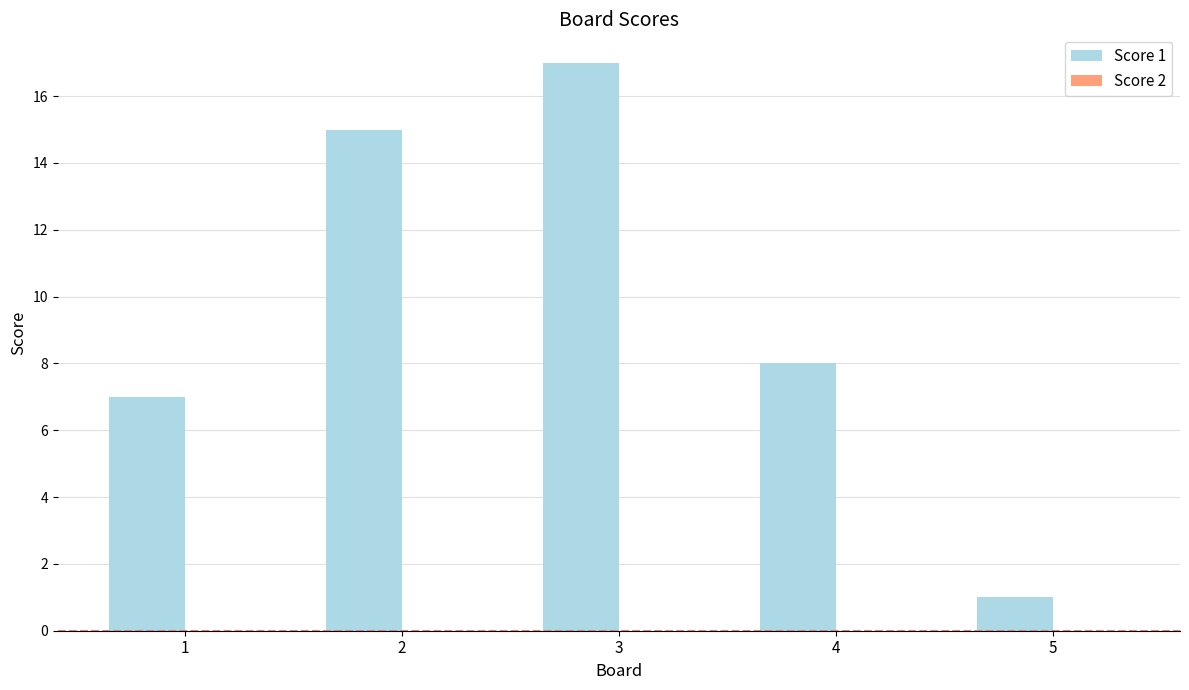

What is the change in value from 3 to 5?

-16